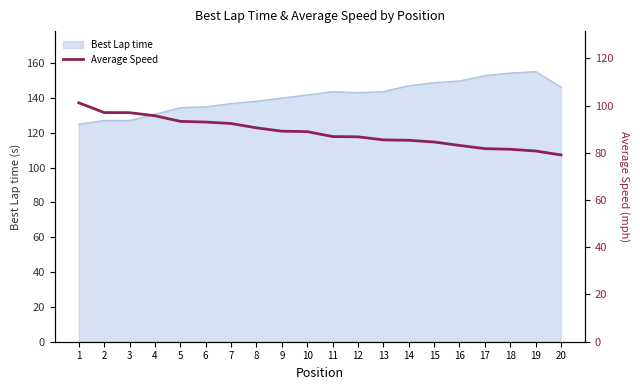

What is the minimum value for Best Lap time?

124.9